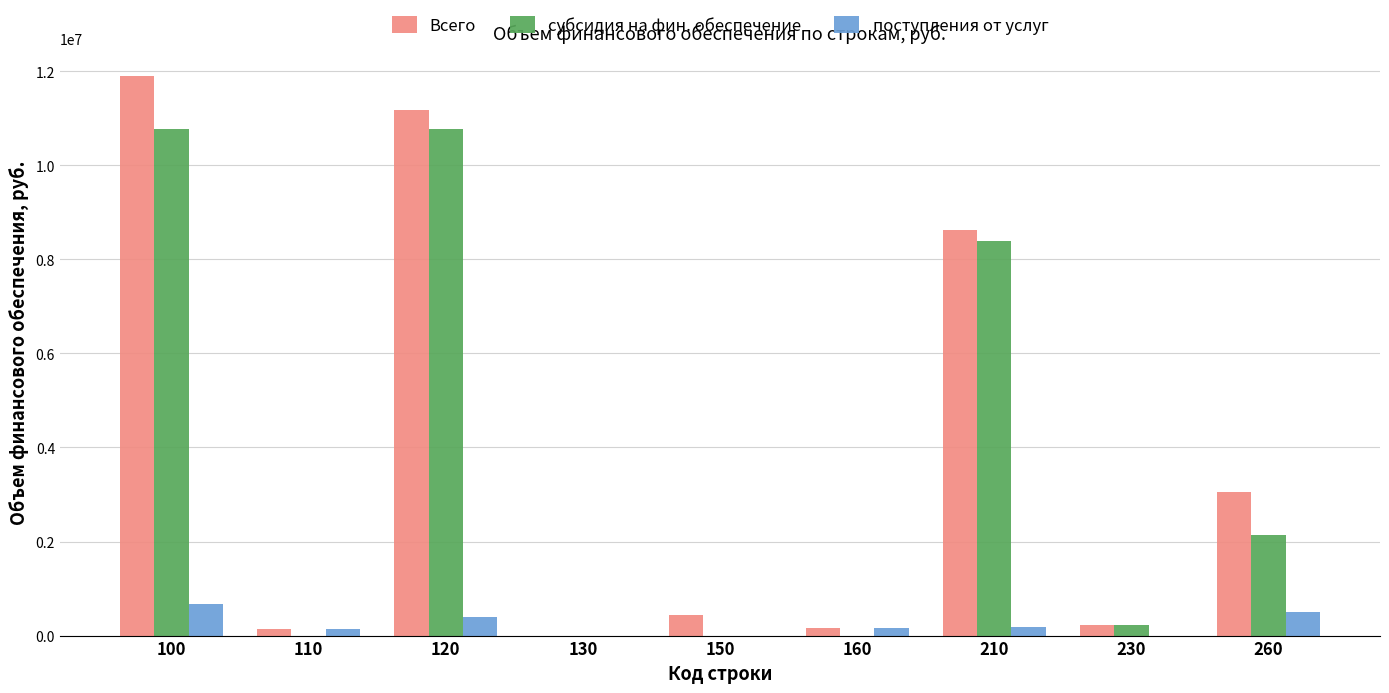

Which series has the largest range (max minus min)?

Всего